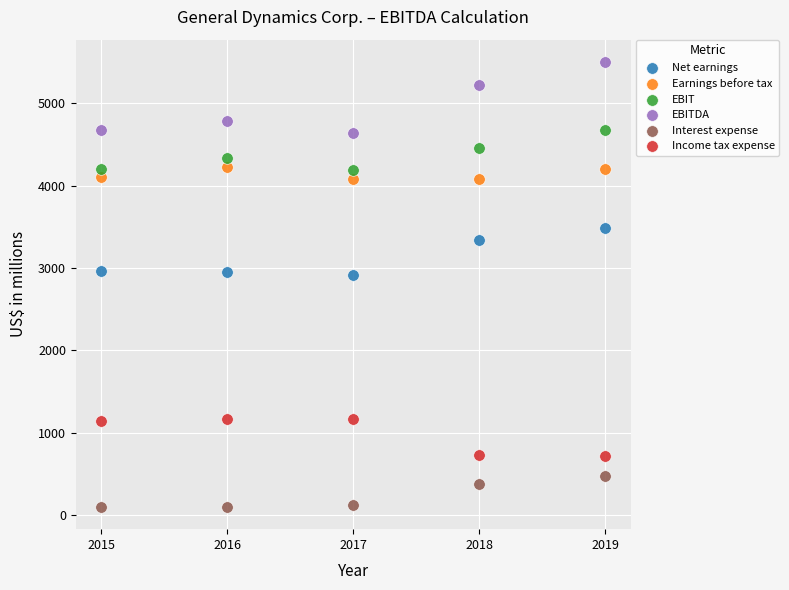

Across all data points, what is the range of Y values (max minus min)?

5405